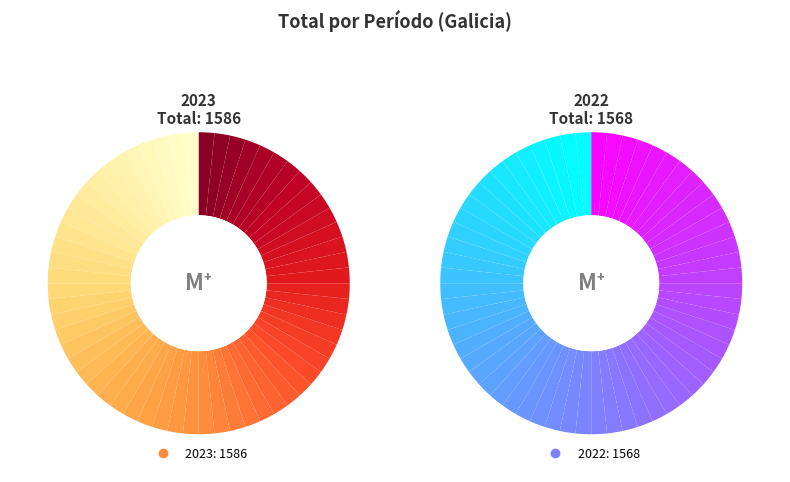

Which has a higher value, 2023 or 2022?

2023